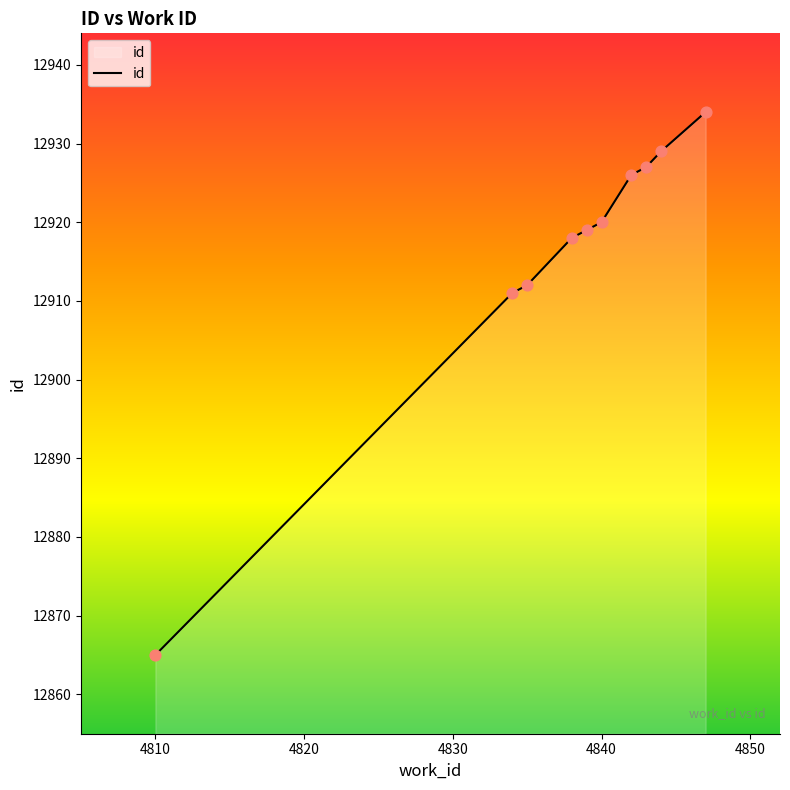

What is the maximum value shown in the chart?

12934